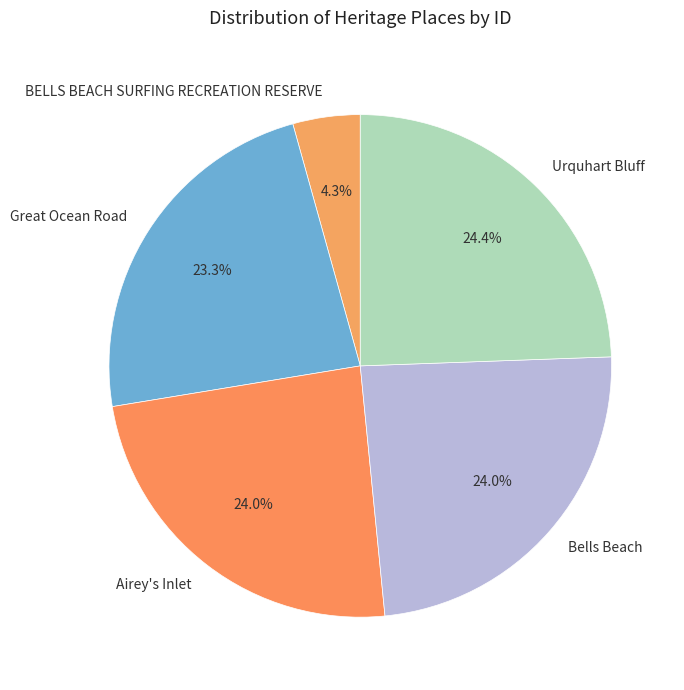

To the nearest percent, what portion does BELLS BEACH SURFING RECREATION RESERVE represent?

4%